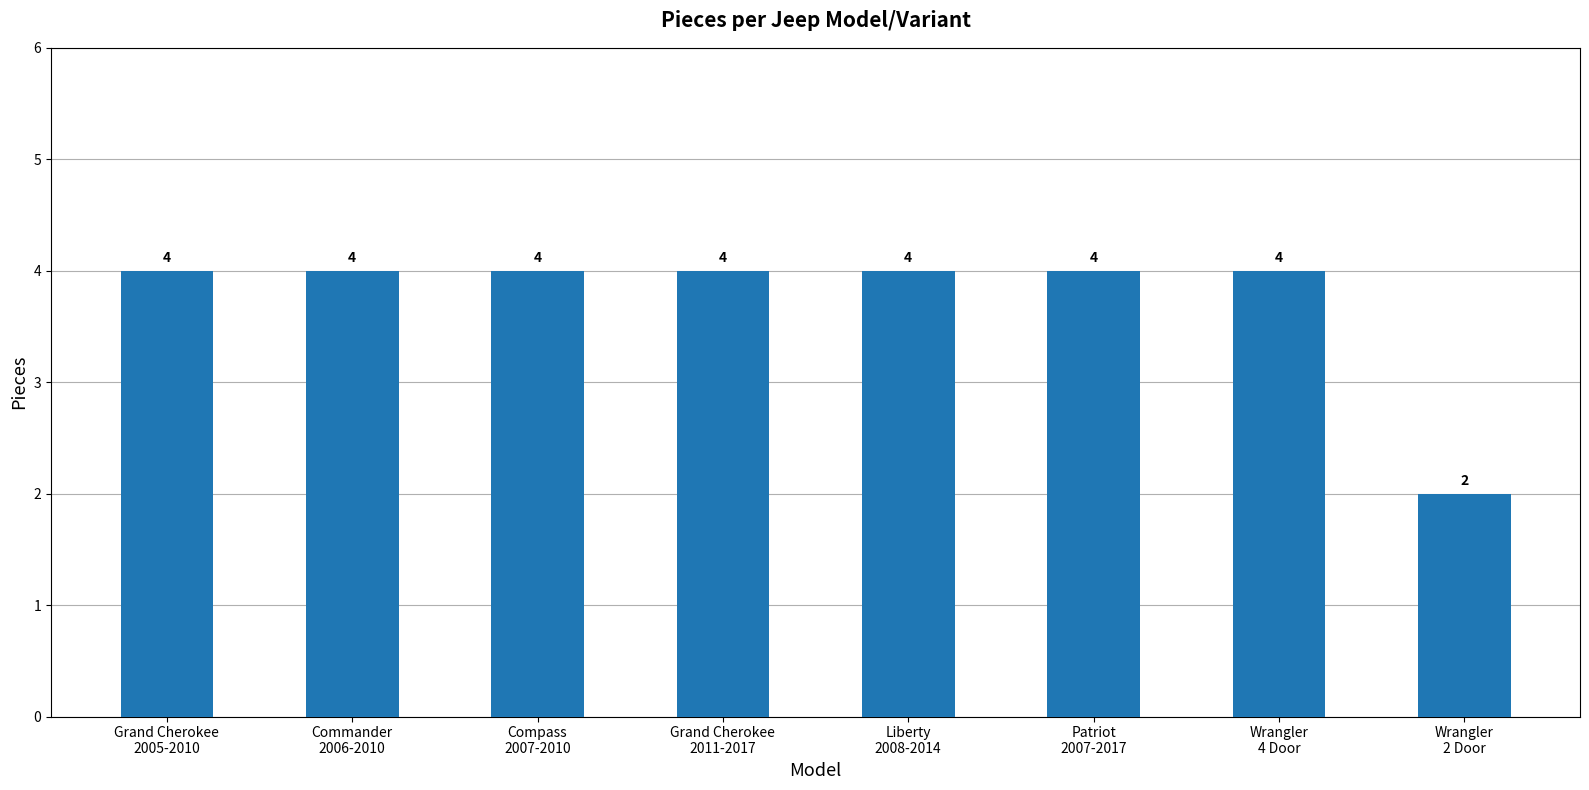

What is the maximum value shown in the chart?

4